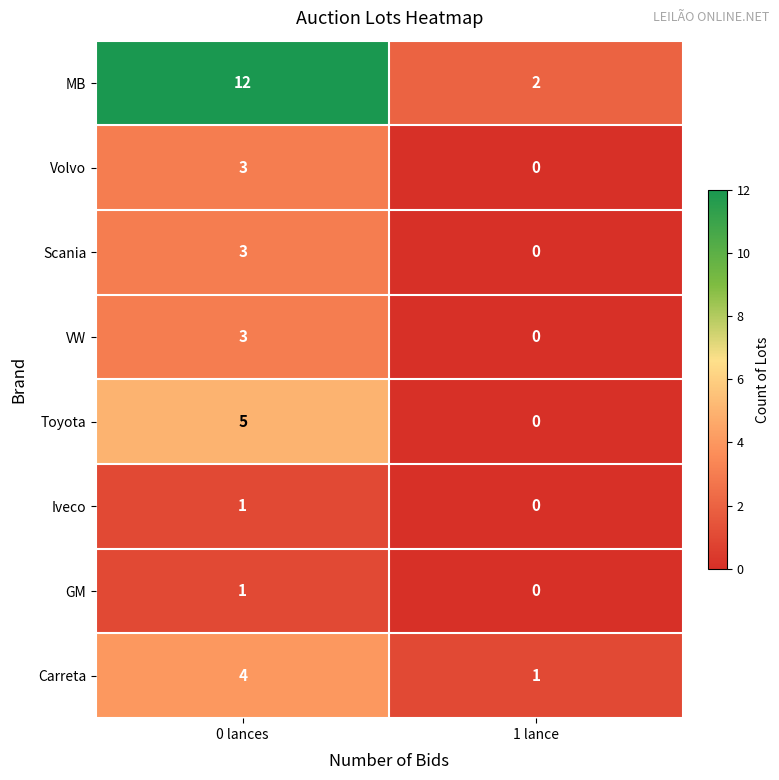

Reading right to left, extract all data points from this chart.

MB: 1 lance=2	0 lances=12
Volvo: 1 lance=0	0 lances=3
Scania: 1 lance=0	0 lances=3
VW: 1 lance=0	0 lances=3
Toyota: 1 lance=0	0 lances=5
Iveco: 1 lance=0	0 lances=1
GM: 1 lance=0	0 lances=1
Carreta: 1 lance=1	0 lances=4